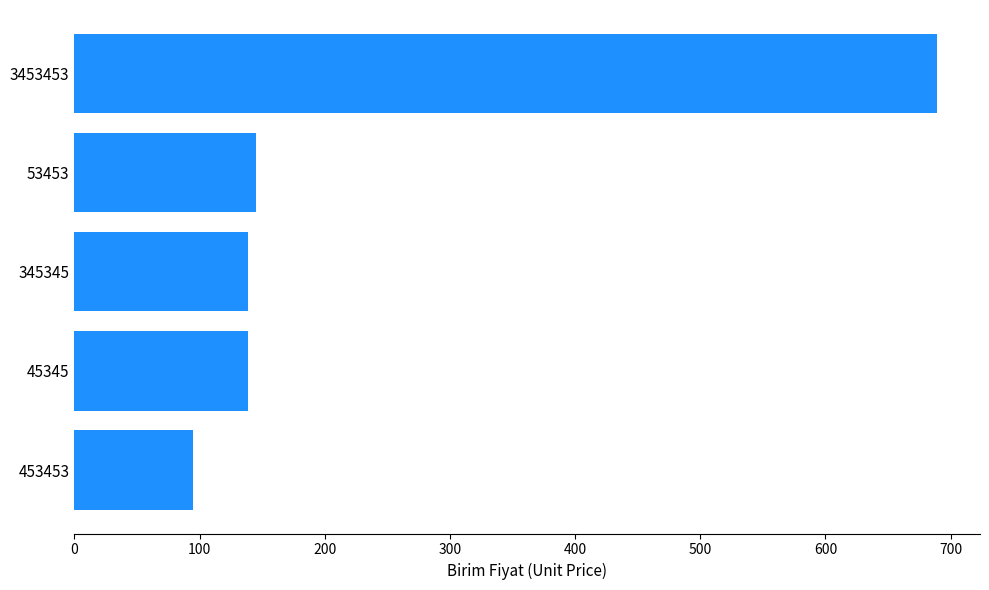

What is the change in value from 453453 to 345345?

+44.1